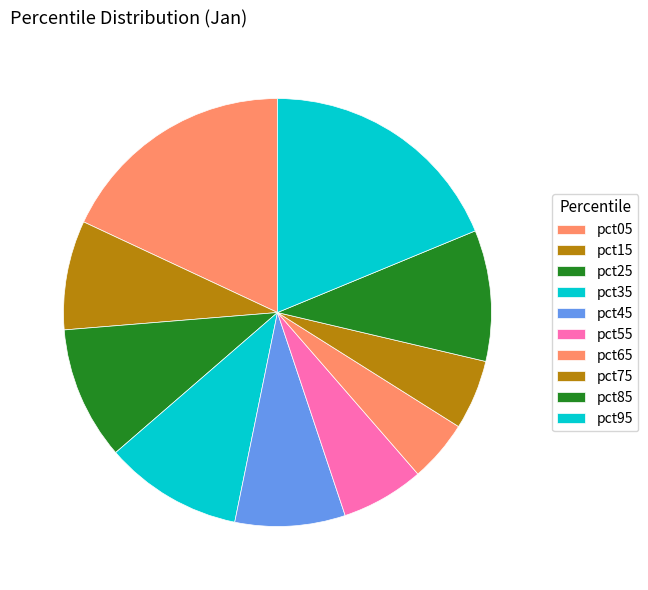

The pct65 slice represents 5% of the pie. True or false?

True